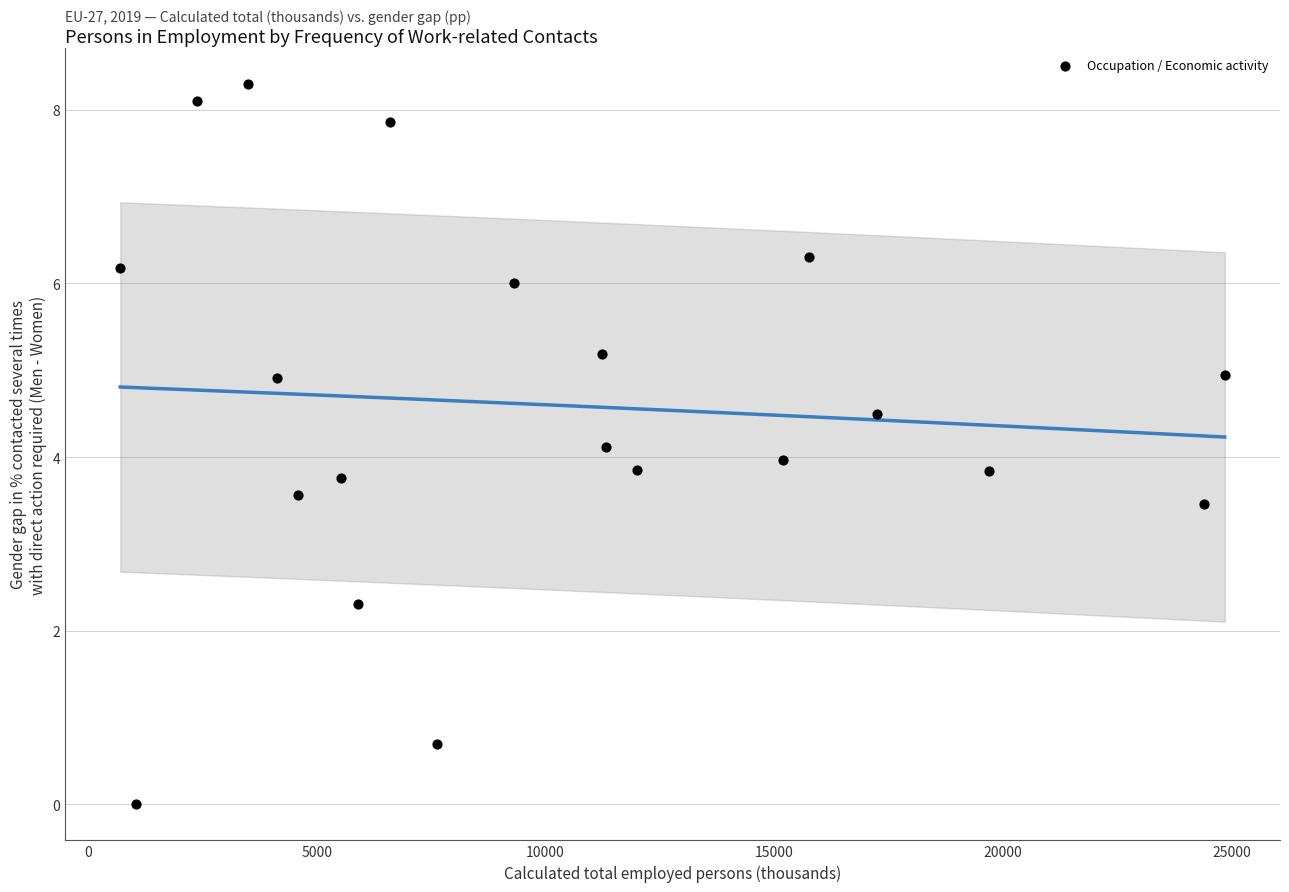

What is the range of Y values (max minus min)?

8.3